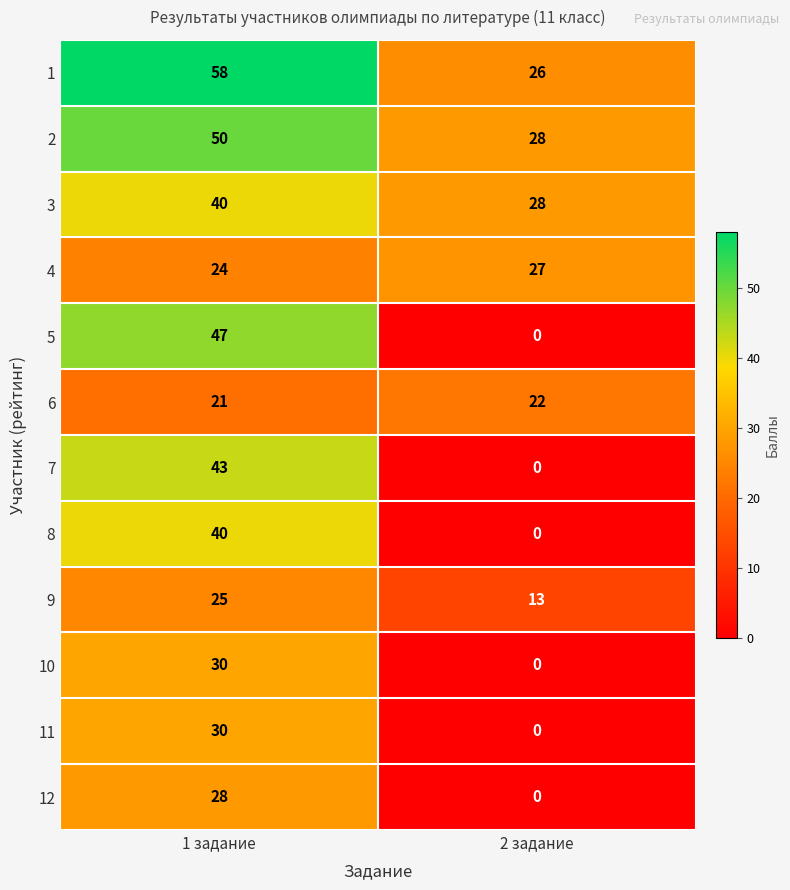

Reading left to right, what are all the values shown in this chart?

1: 1 задание=58	2 задание=26
2: 1 задание=50	2 задание=28
3: 1 задание=40	2 задание=28
4: 1 задание=24	2 задание=27
5: 1 задание=47	2 задание=0
6: 1 задание=21	2 задание=22
7: 1 задание=43	2 задание=0
8: 1 задание=40	2 задание=0
9: 1 задание=25	2 задание=13
10: 1 задание=30	2 задание=0
11: 1 задание=30	2 задание=0
12: 1 задание=28	2 задание=0